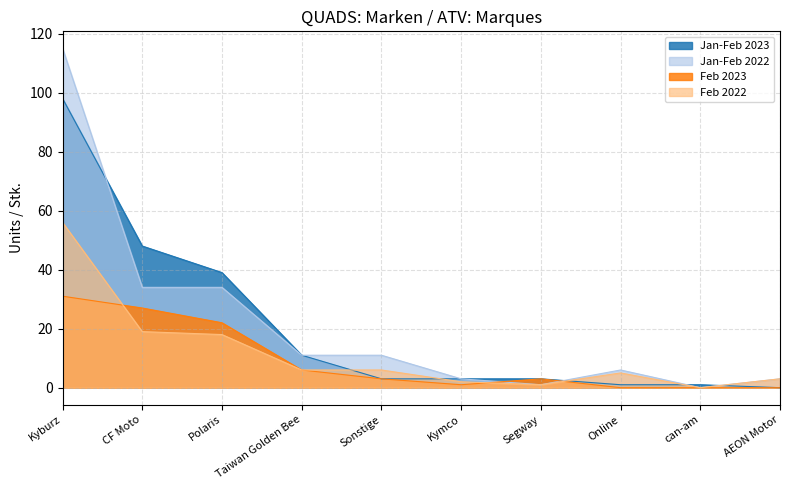

List the labels in order of Feb 2022 value, smallest first.

can-am, Segway, Kymco, AEON Motor, Online, Taiwan Golden Bee, Sonstige, Polaris, CF Moto, Kyburz